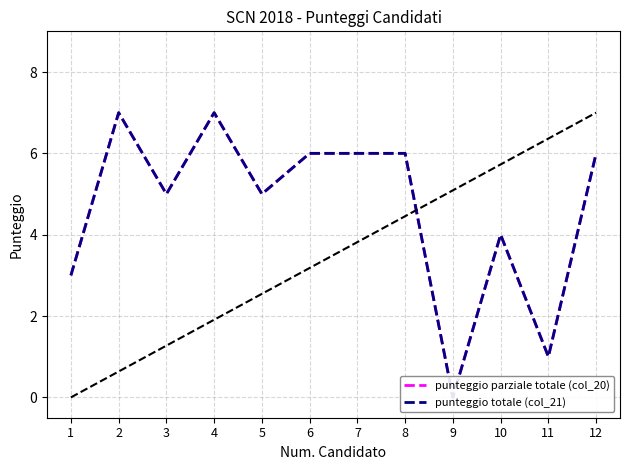

What value does the punteggio totale (col_21) series have at 5?

5